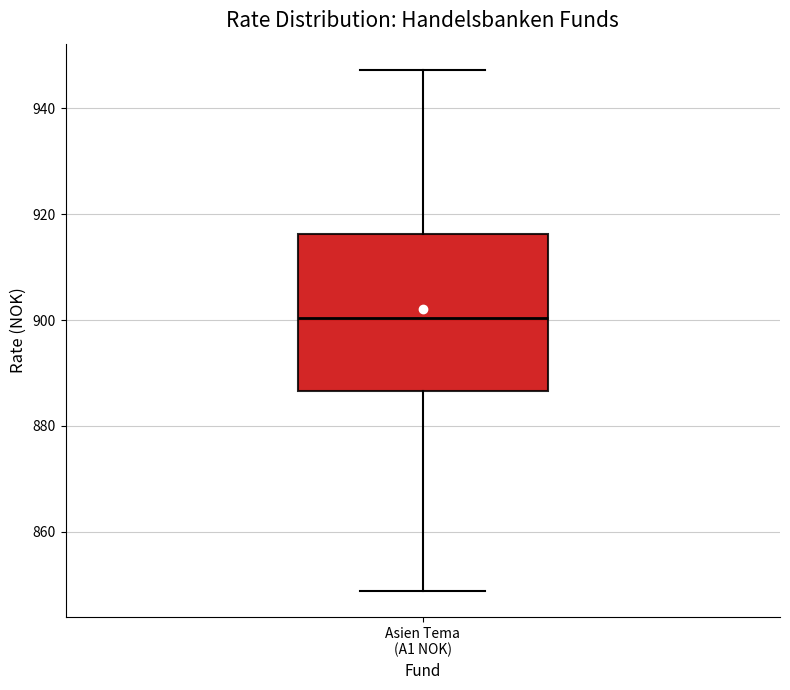

Transcribe this box plot: give where the median line is, the range the box spans, and where the two whiskers end, as read against the y-axis. The values are not printed on the chart, so give them approximately, as read against the axis.

median 900, box 886 to 916, whiskers 848 to 948